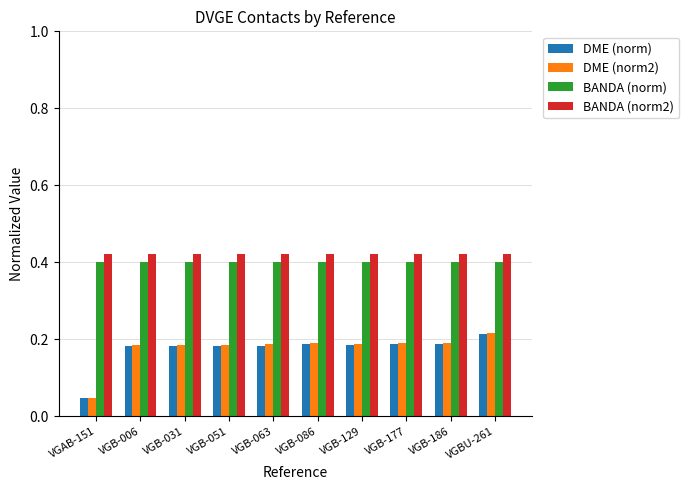

The DME (norm2) series shows 0.2 at VGB-006. True or false?

True